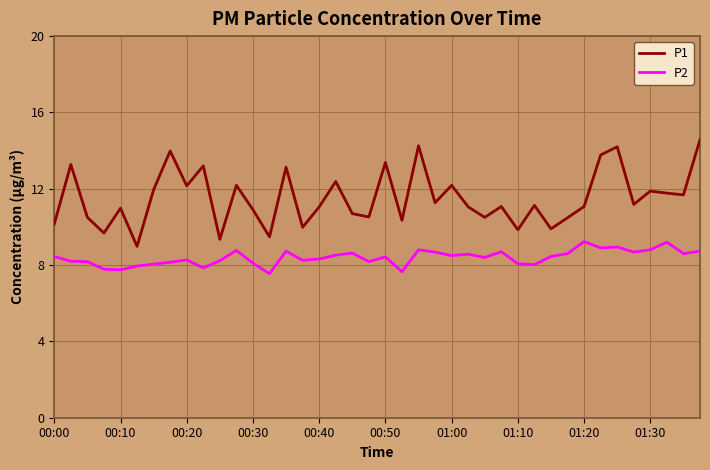

What is the maximum value for P2?

9.2